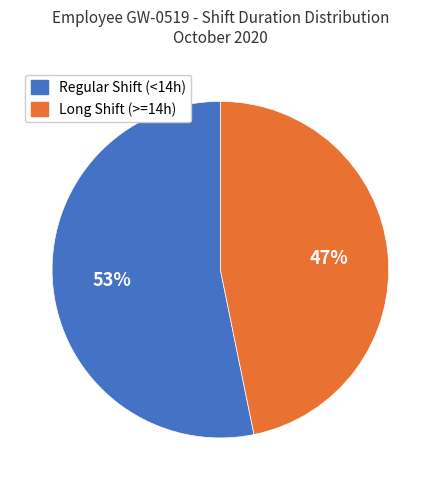

How many slices are in this pie chart?

2